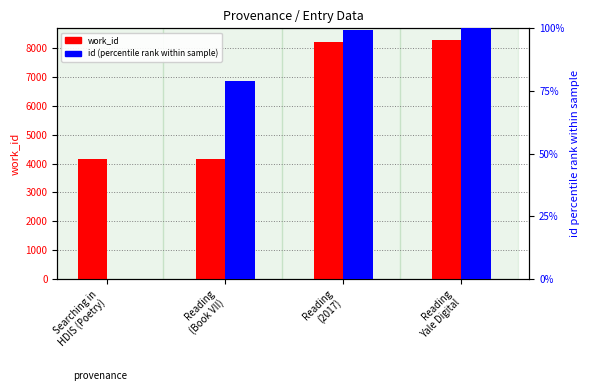

What is the label of the 4th bar from the right?

Searching in
HDIS (Poetry)